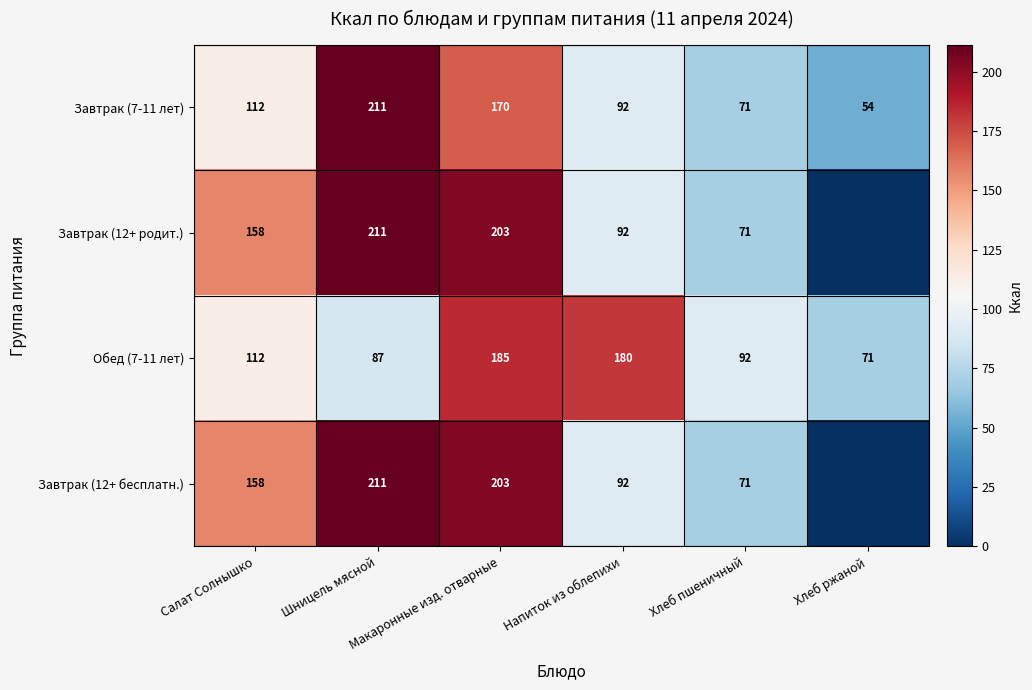

What is the difference between the second highest and second lowest values in the Завтрак (7-11 лет) series?

99